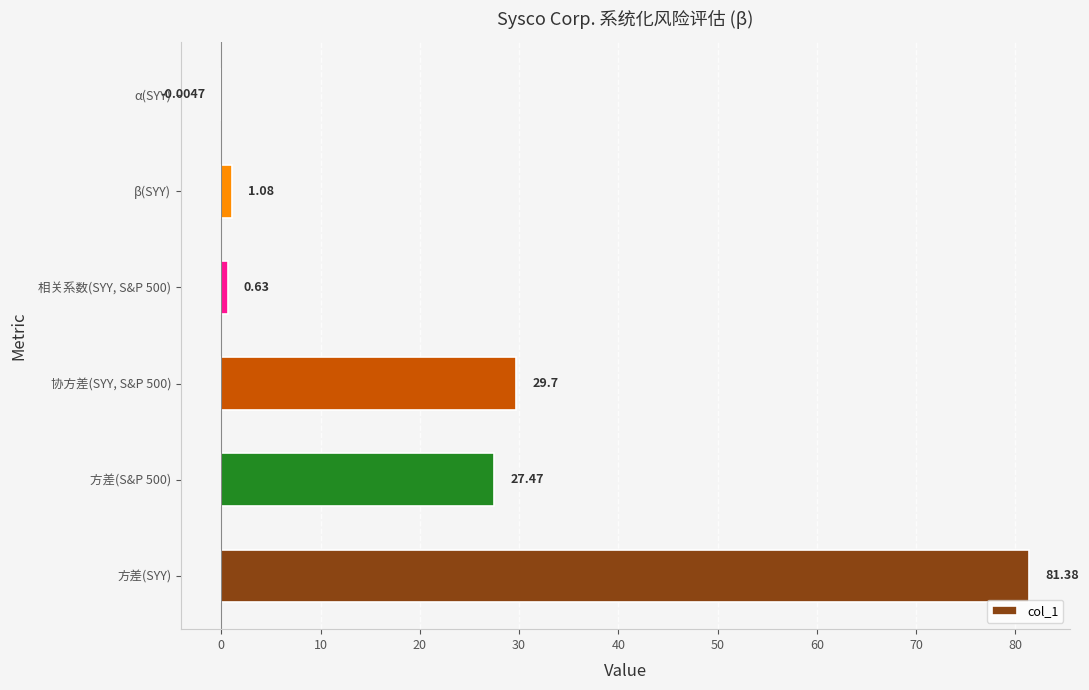

What is the sum of all values?

140.3